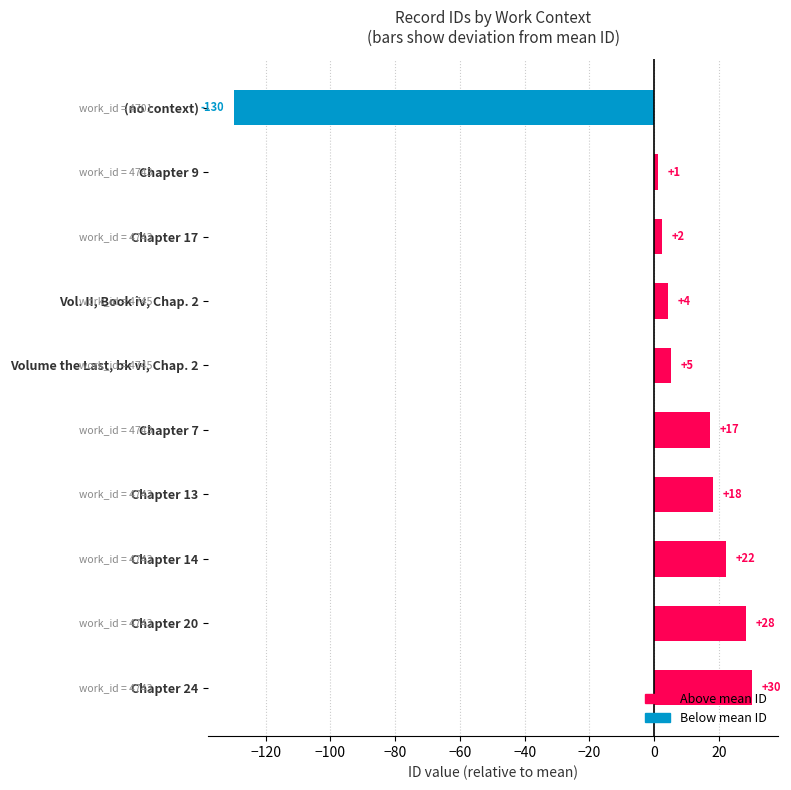

Does the chart contain stacked bars?

No